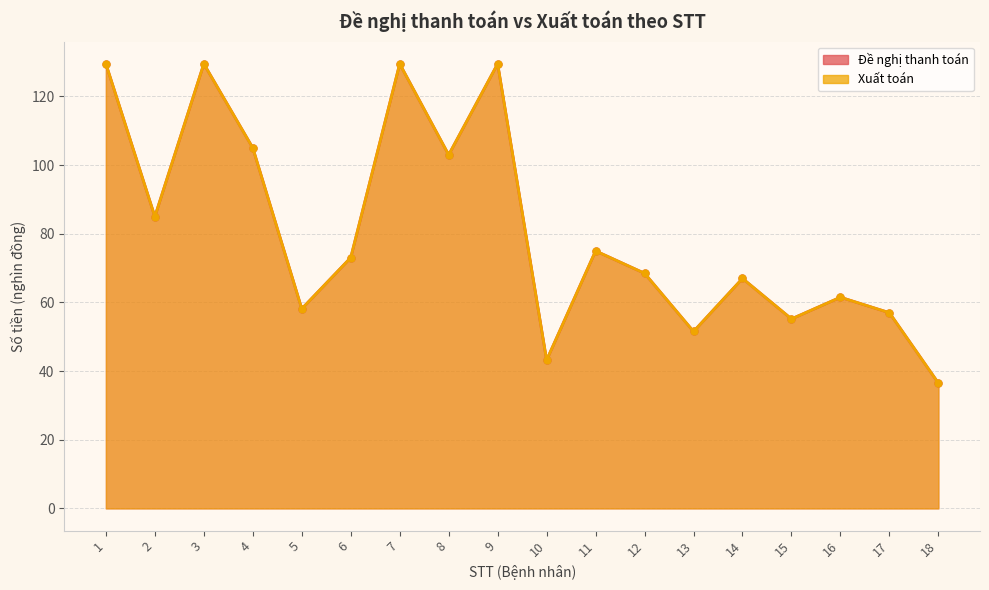

The Đề nghị thanh toán series shows 28.9 at 12. True or false?

False